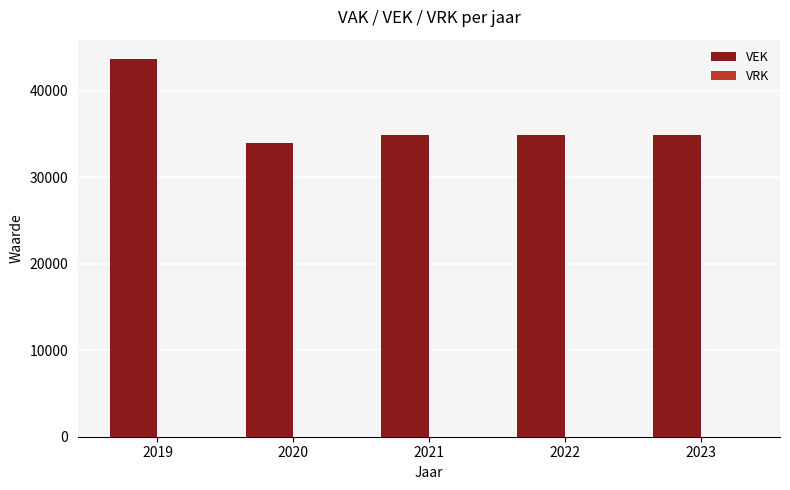

Approximately how many times larger is the value at 2022 compared to 2019?

0.8